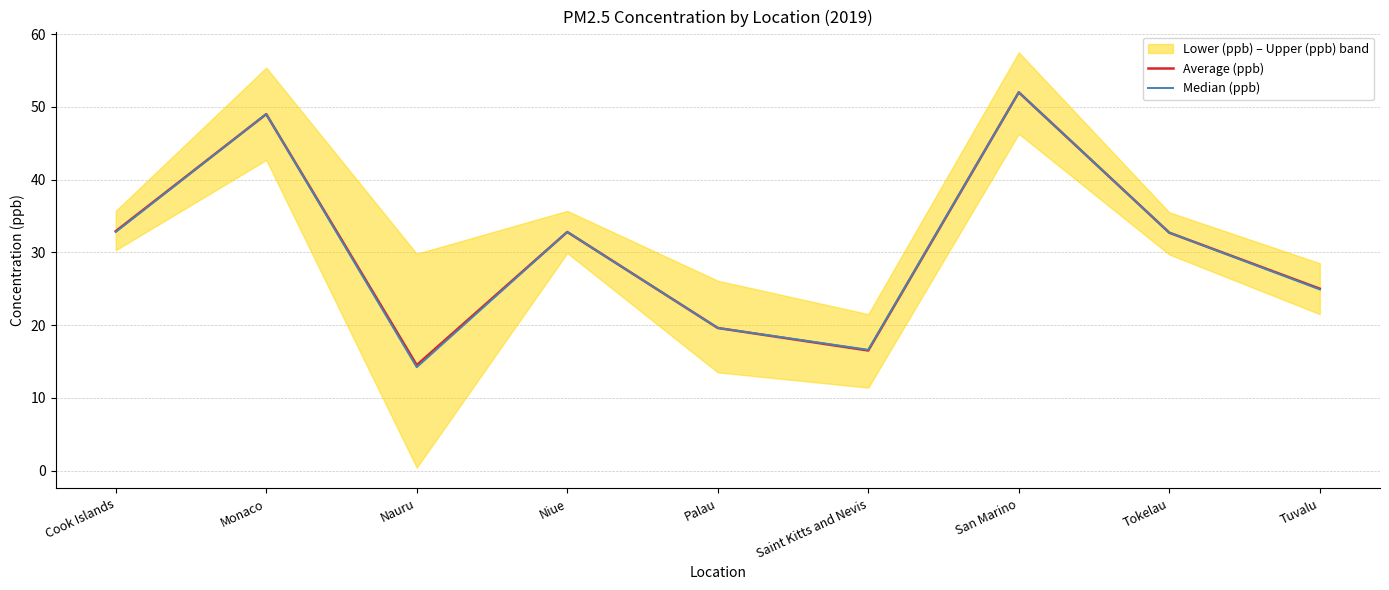

Rank the categories by Median (ppb) value from highest to lowest.

San Marino, Monaco, Cook Islands, Niue, Tokelau, Tuvalu, Palau, Saint Kitts and Nevis, Nauru